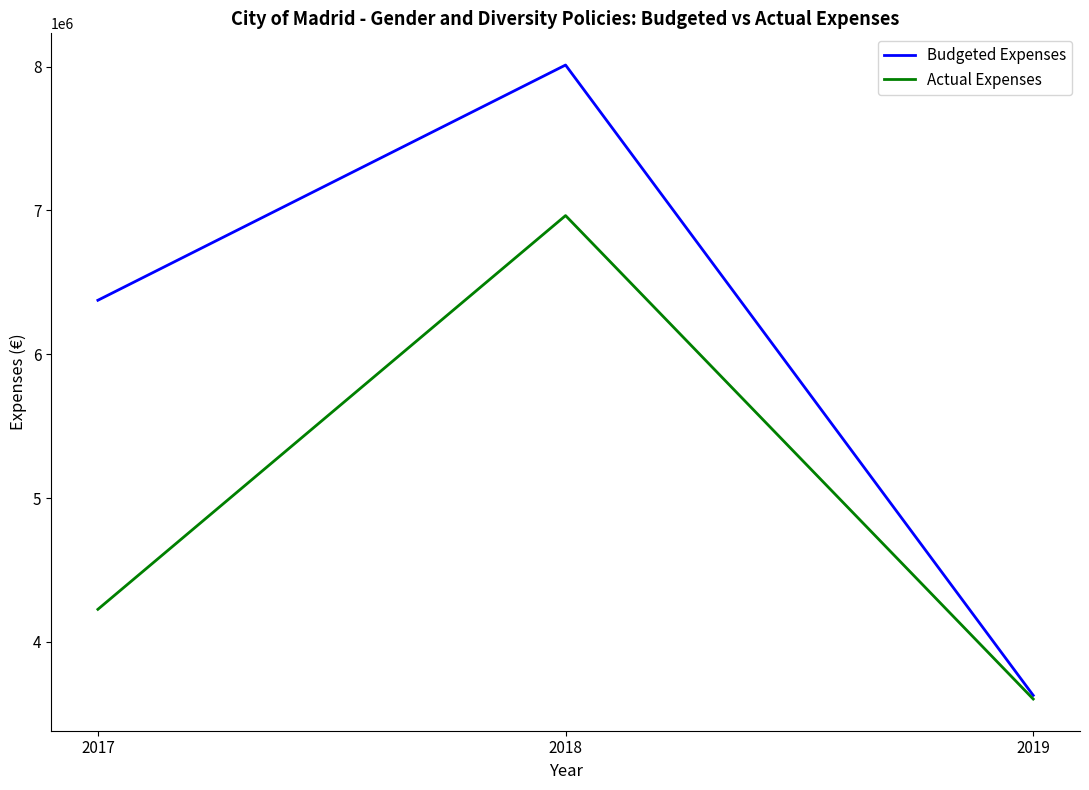

What are all the series names shown in the legend?

Budgeted Expenses, Actual Expenses